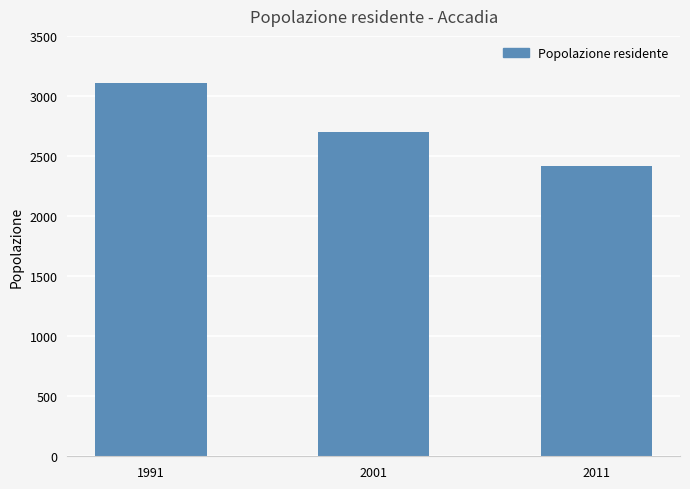

Rank the categories by value from highest to lowest.

1991, 2001, 2011